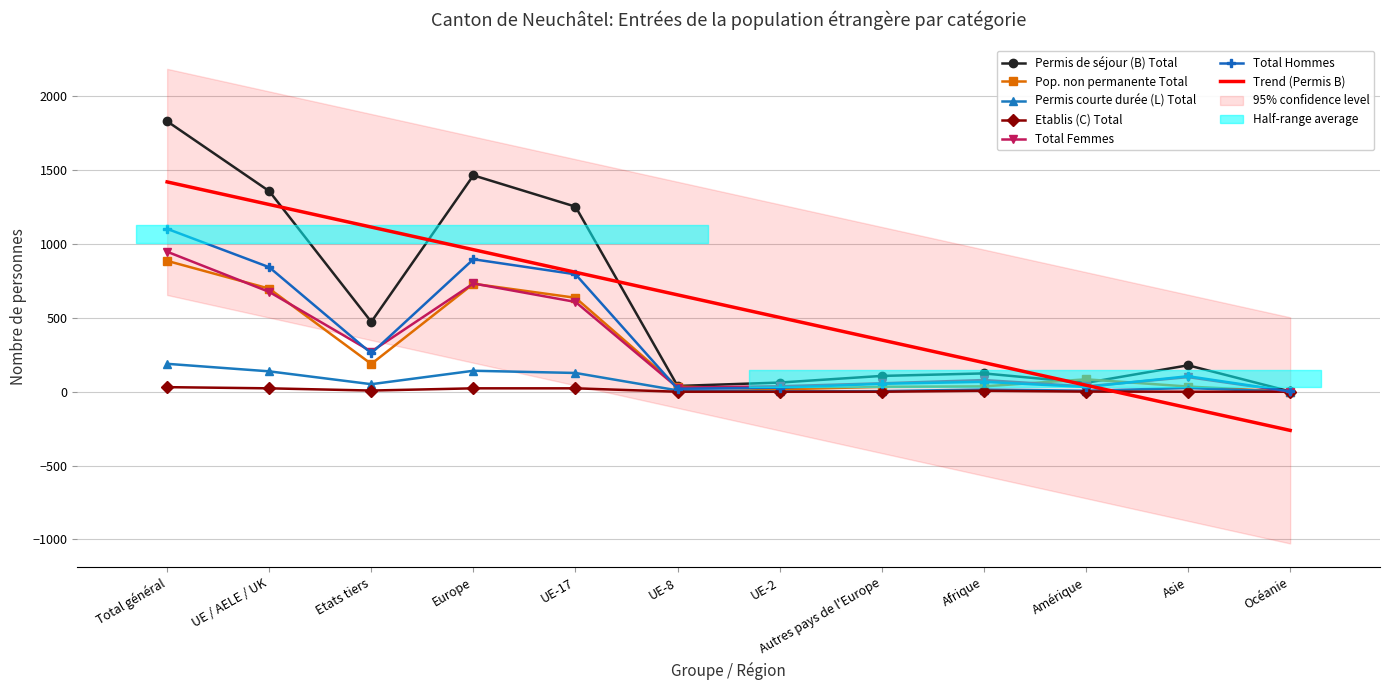

How many lines are shown in the chart?

6